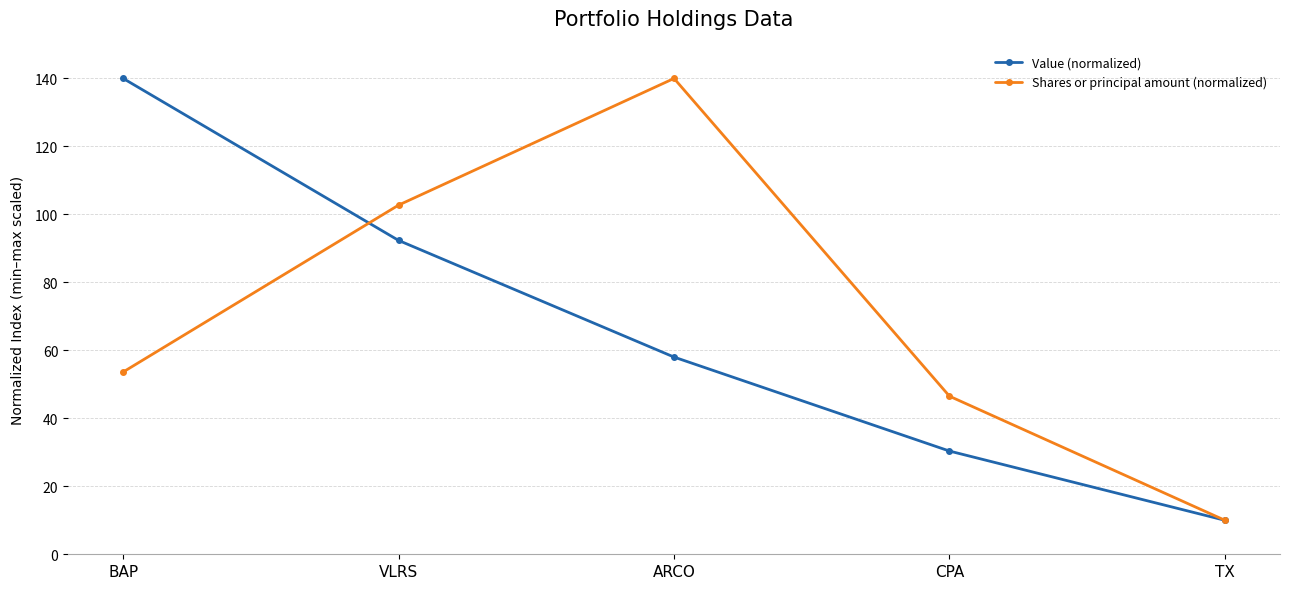

What is the difference between the maximum and minimum values in the Value (normalized) series?

130.0